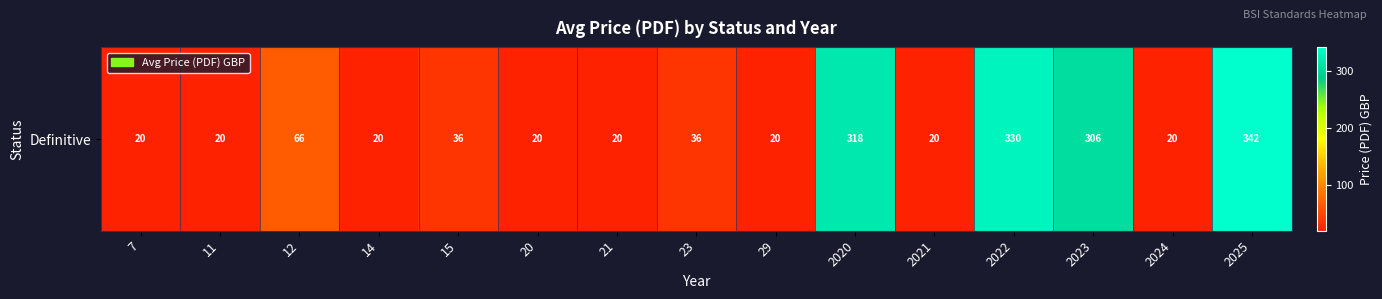

Reading left to right, list all the values displayed in this chart.

7=20	11=20	12=66	14=20	15=36	20=20	21=20	23=36	29=20	2020=318	2021=20	2022=330	2023=306	2024=20	2025=342